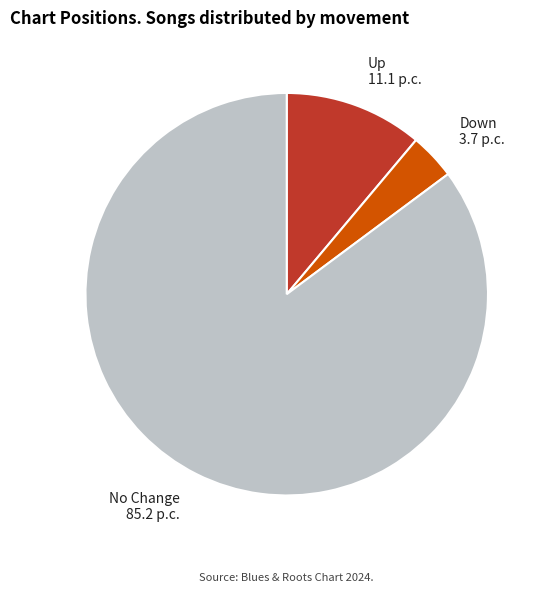

Is it true that Up is 1% of the pie?

False